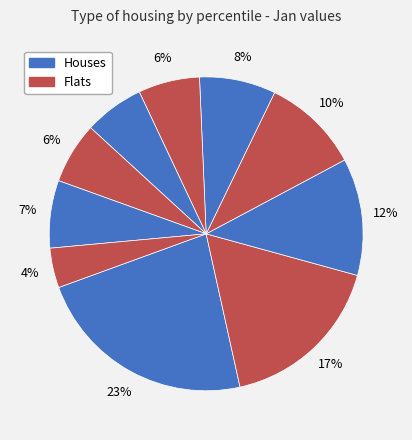

How many slices are in this pie chart?

10